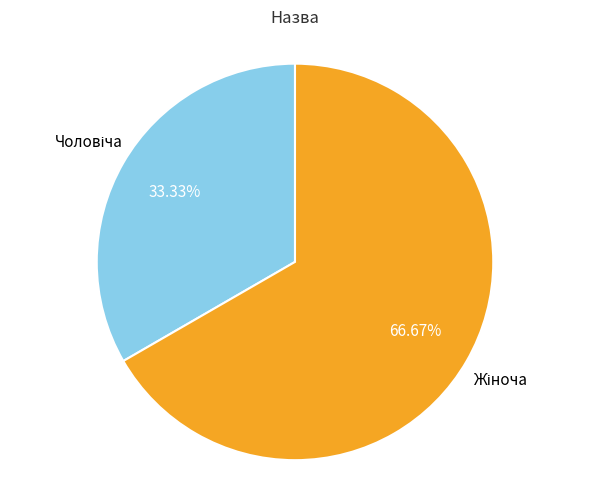

Is there a majority slice in this chart?

Yes